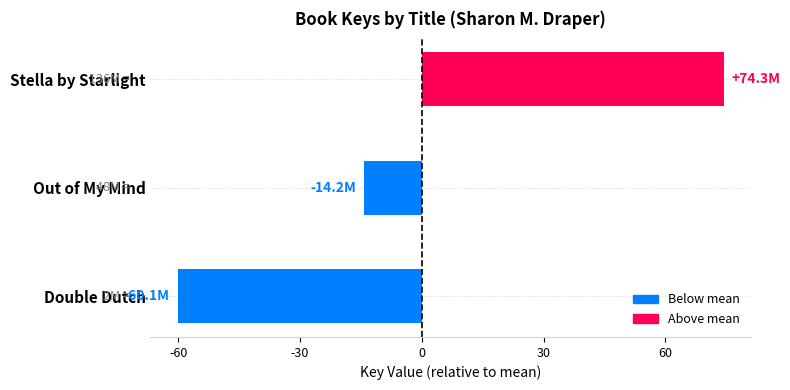

Does the chart contain any negative values?

Yes